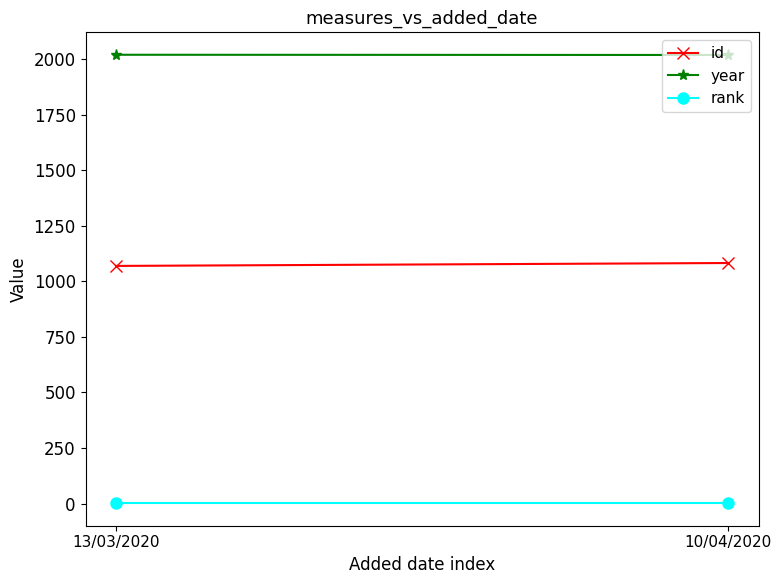

What is the label of the 1st point from the left?

13/03/2020